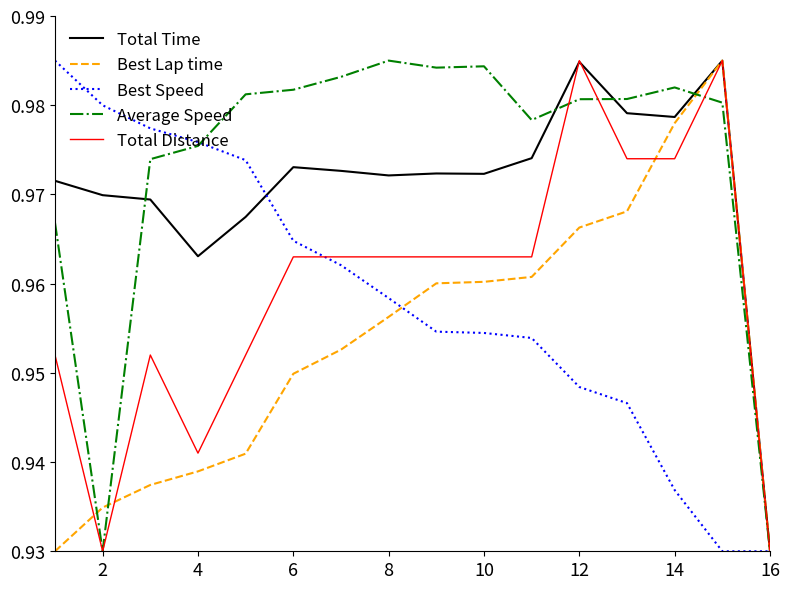

Which series has the largest total across all categories?

Average Speed